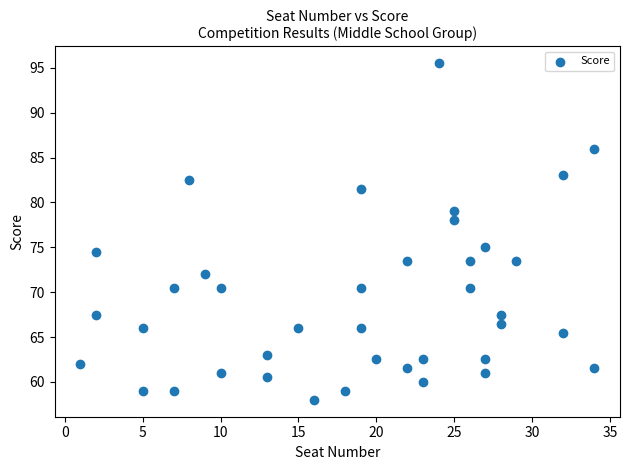

What is the range of Y values (max minus min)?

37.5